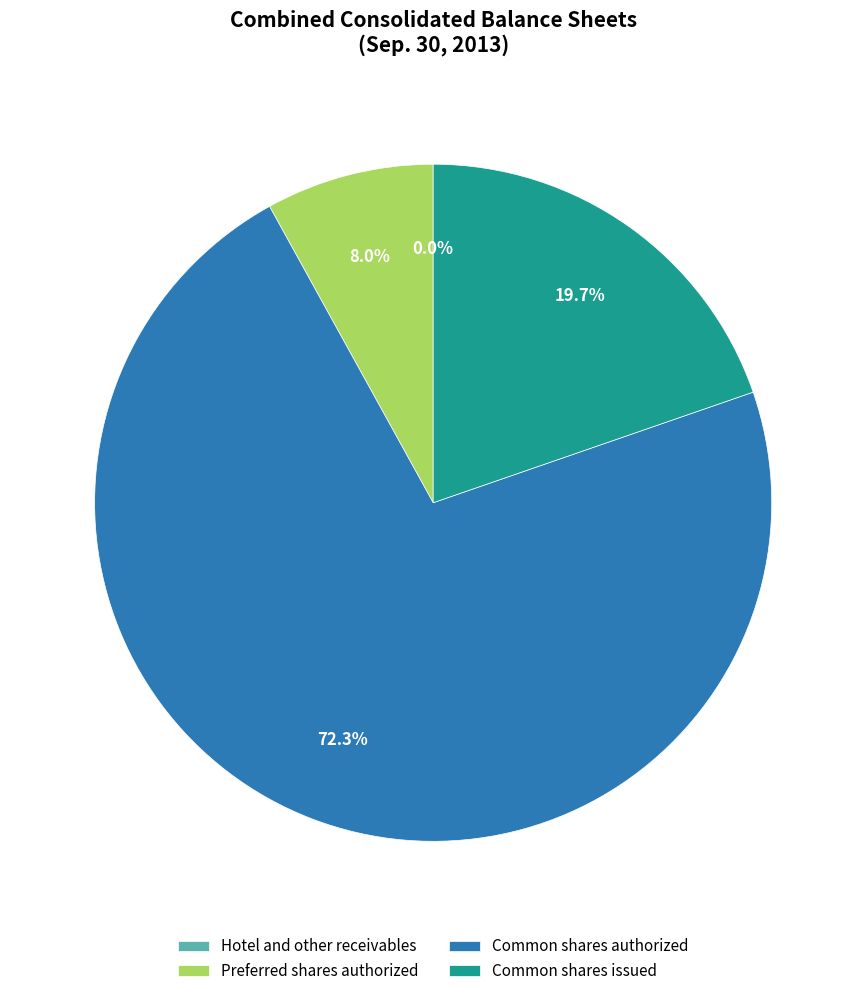

What is the ratio of the value at Common shares issued to the value at Common shares authorized?

0.3